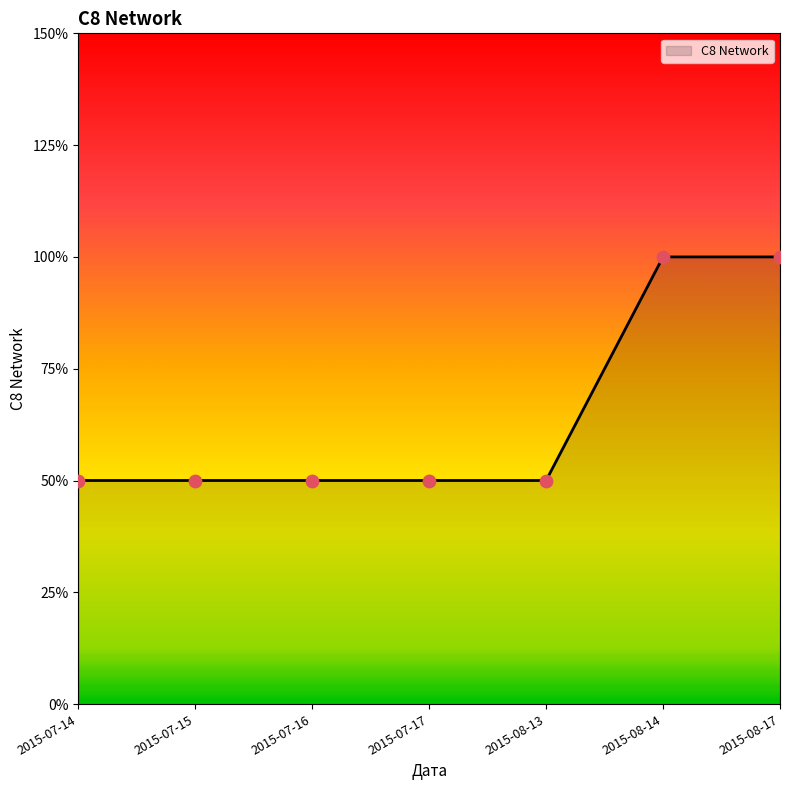

What is the ratio of the value at 2015-08-13 to the value at 2015-07-17?

1.0